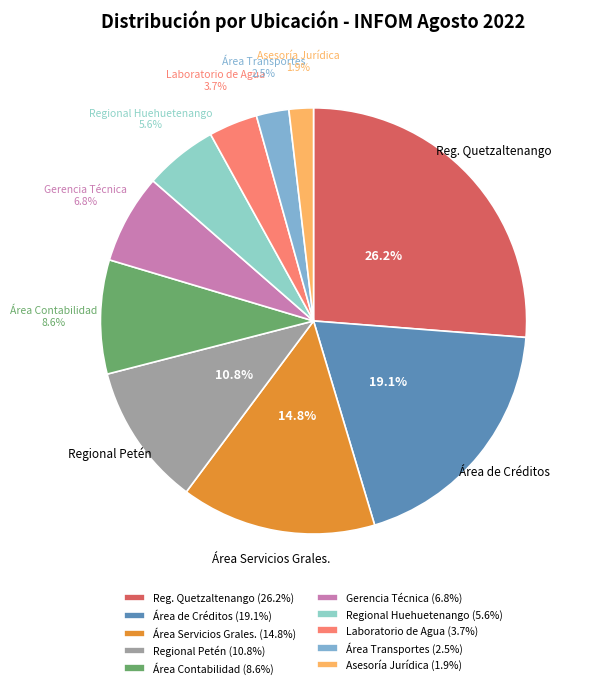

How many slices are in this pie chart?

10